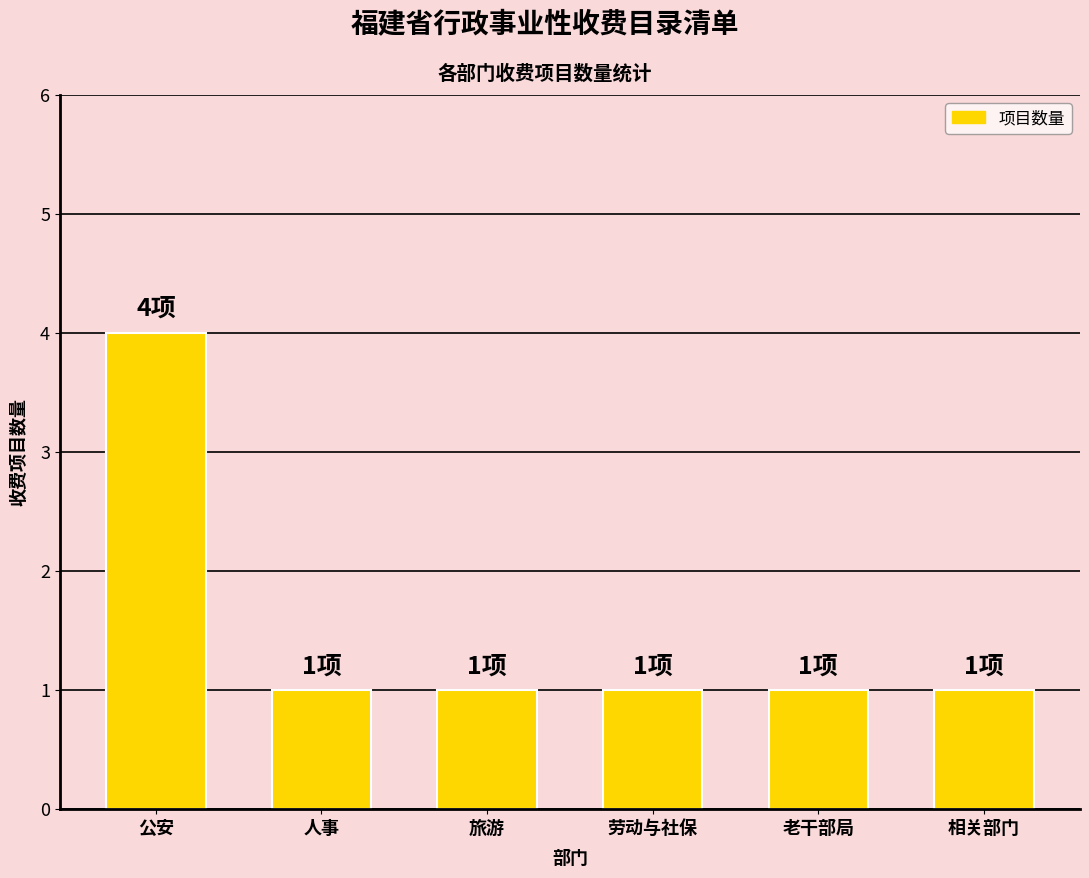

Approximately how many times larger is the value at 劳动与社保 compared to 人事?

1.0